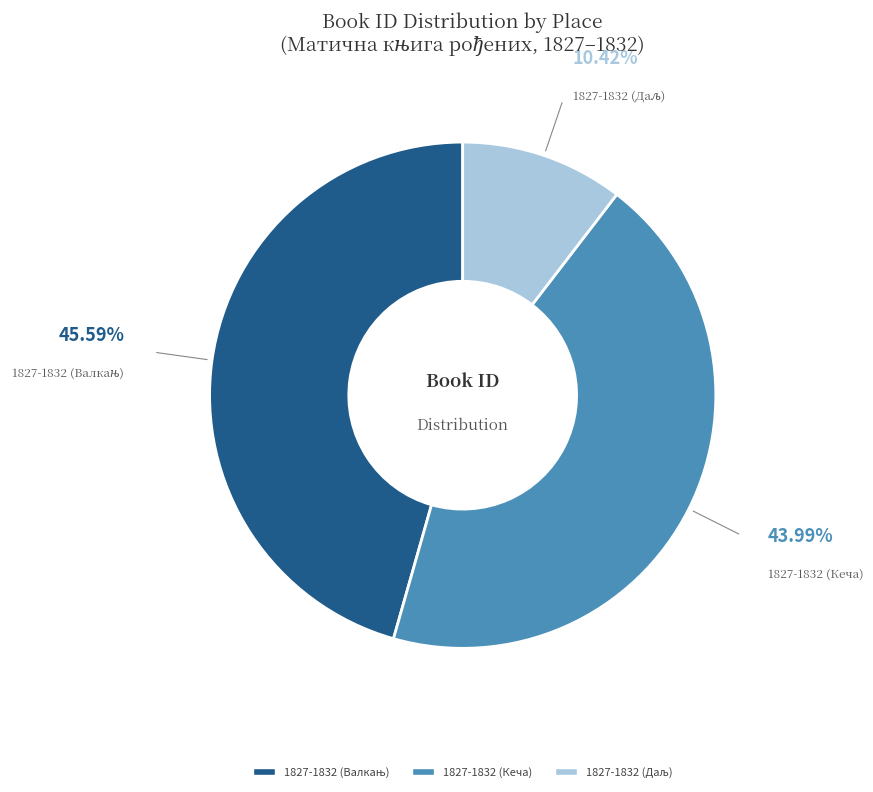

Does any single category account for the majority?

No